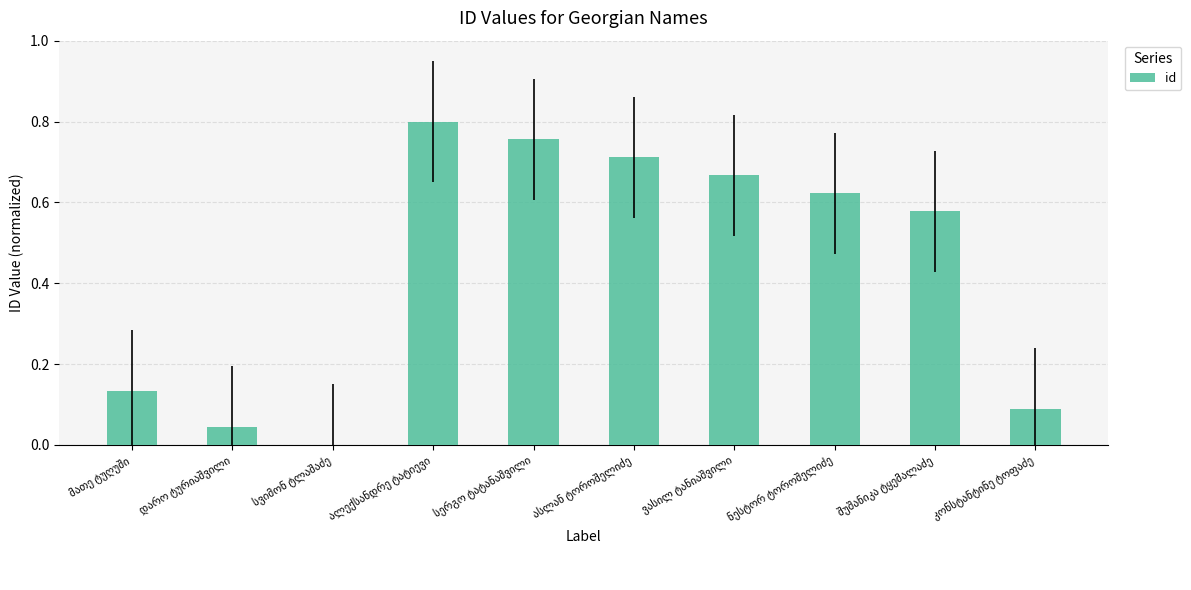

List the labels in order of value, largest first.

ალექსანდრე ტატიევი, სერგო ტატანაშვილი, ასლან ტოროშელიძე, ვასილ ტანიაშვილი, ნესტორ ტოროშელიძე, შუშანიკა ტყემალაძე, მათე ტუღუში, კონსტანტინე ტოფაძე, დარო ტურიაშვილი, სვიმონ ტლაშაძე